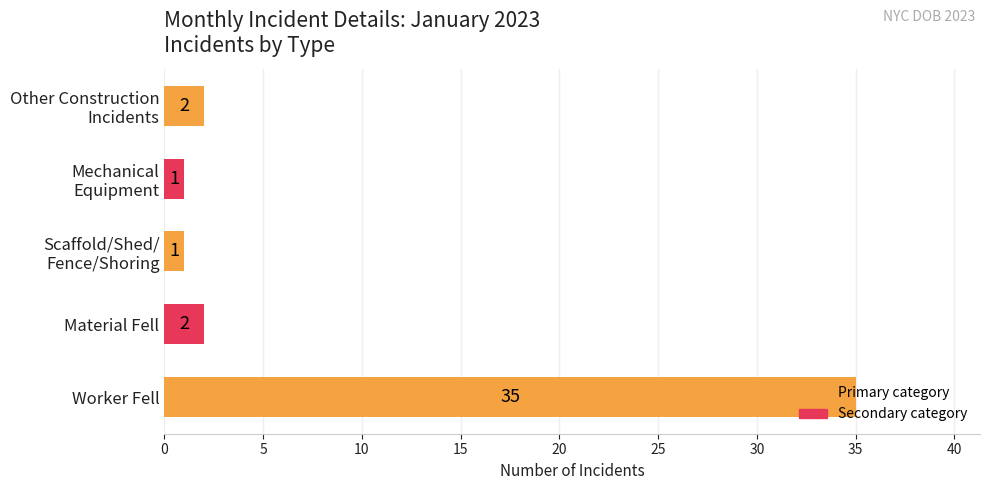

The value at Worker Fell is 54. True or false?

False